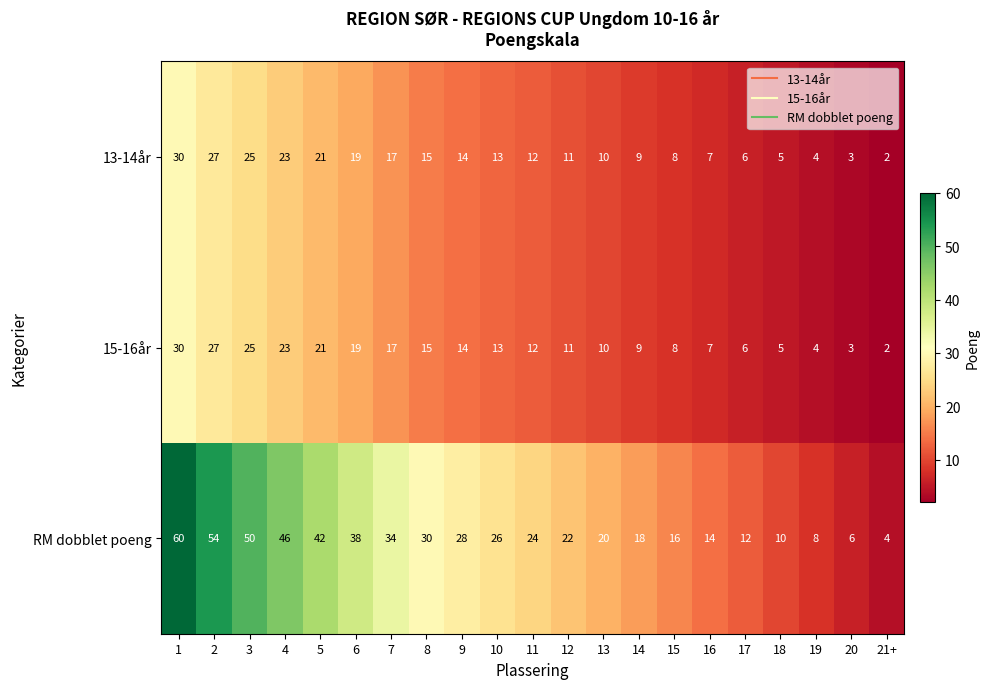

At which category does the chart reach its minimum across all series?

21+